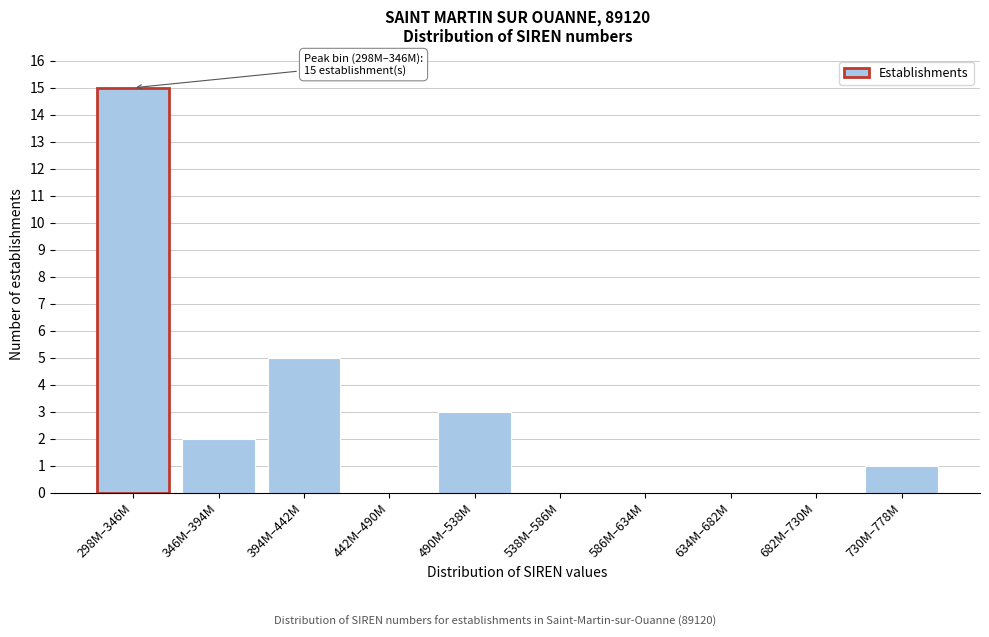

Reading right to left, list all the values displayed in this chart.

730M–778M=1	682M–730M=0	634M–682M=0	586M–634M=0	538M–586M=0	490M–538M=3	442M–490M=0	394M–442M=5	346M–394M=2	298M–346M=15